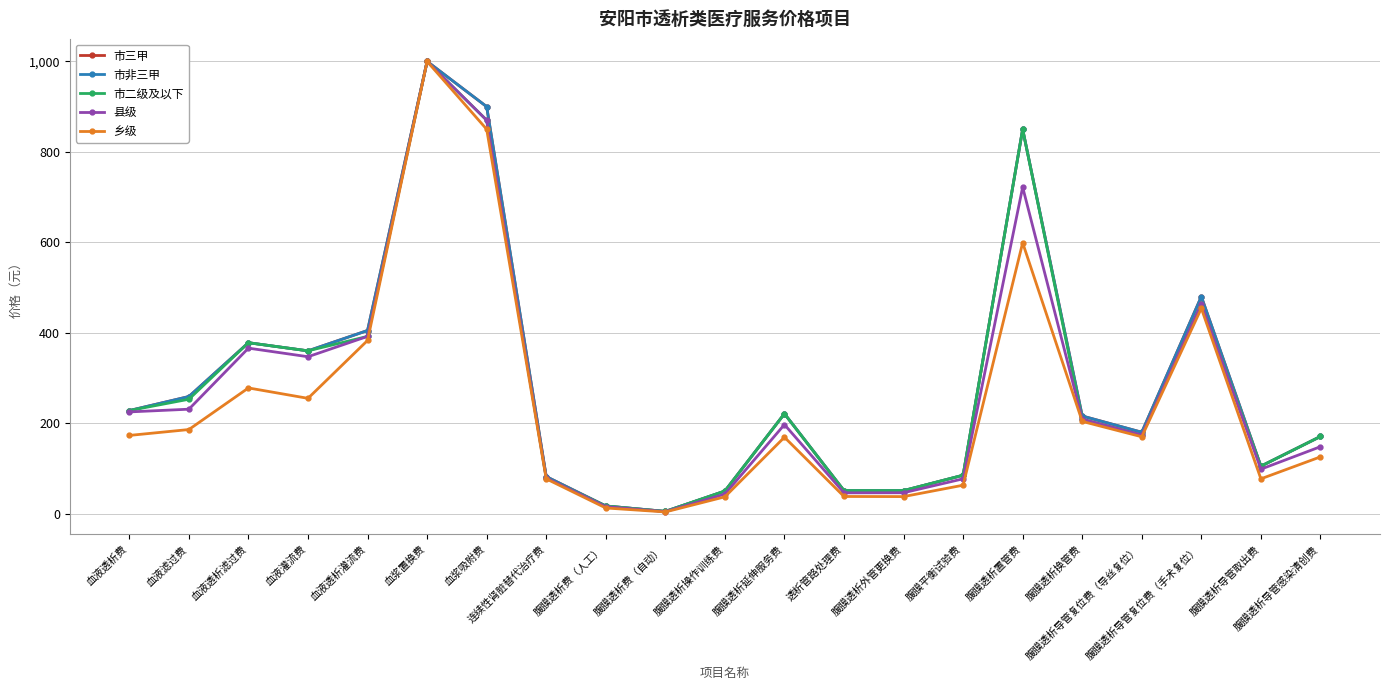

Is this an area chart (filled region under the line)?

No